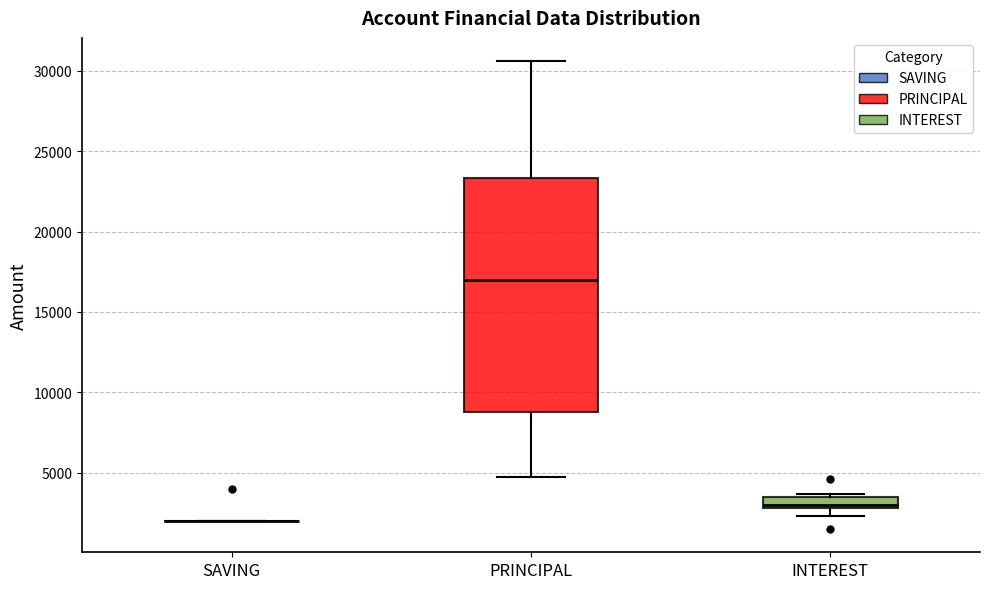

Which box is the tallest, from its lower edge to its upper edge?

PRINCIPAL